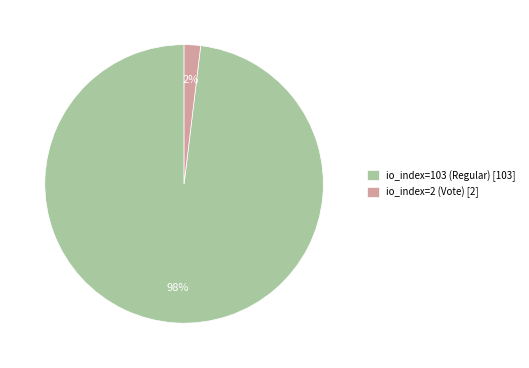

Which category has the smallest portion of the pie?

io_index=2 (Vote)